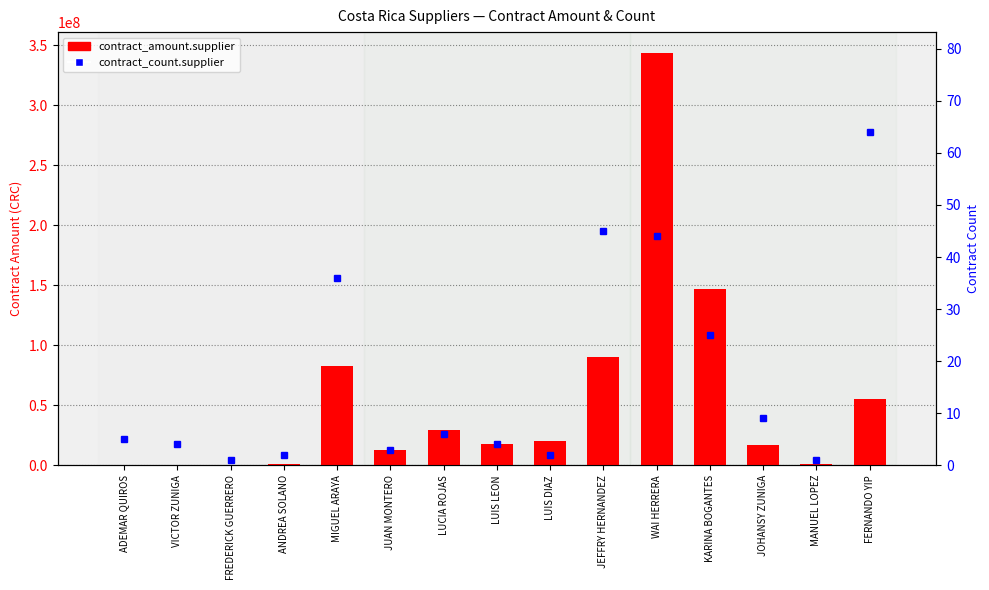

How many data points in contract_amount.supplier are above 17566000?

7